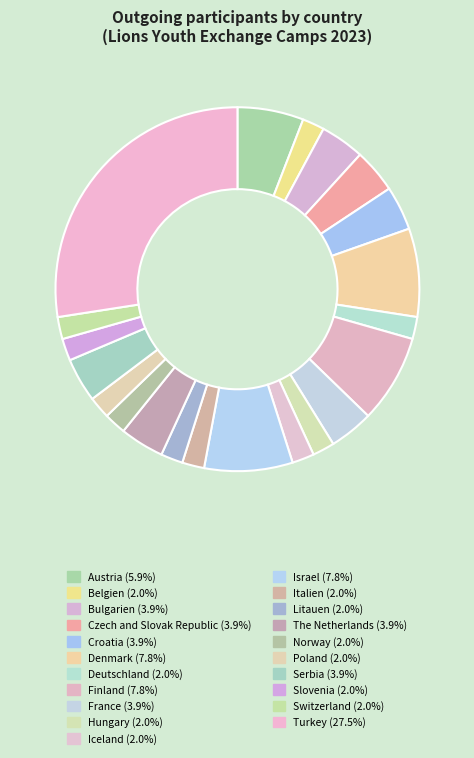

Does Denmark account for over 50% of the chart?

No